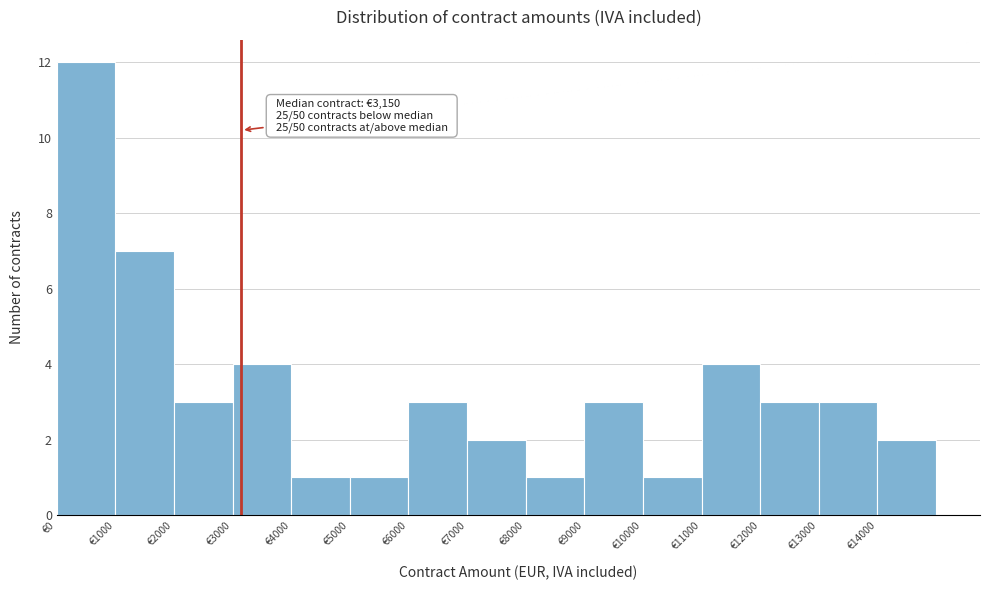

Which range on the x-axis has the tallest bar?

0 to 1000